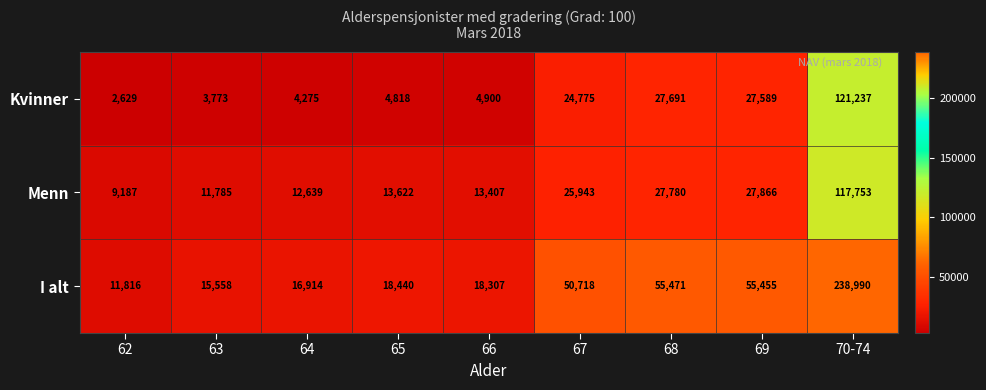

What is the average value of the Menn series?

28887